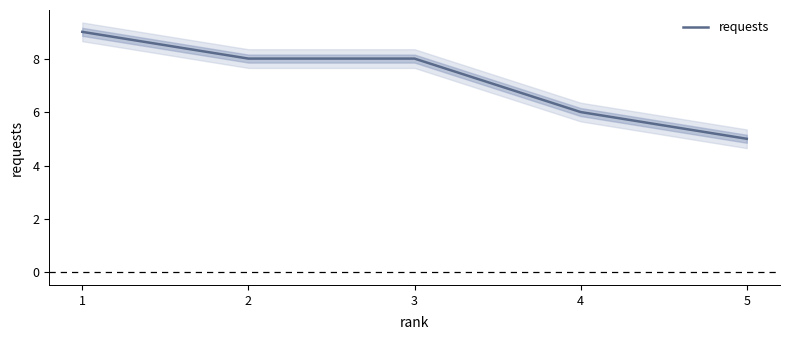

Reading left to right, extract all data points from this chart.

9	8	8	6	5